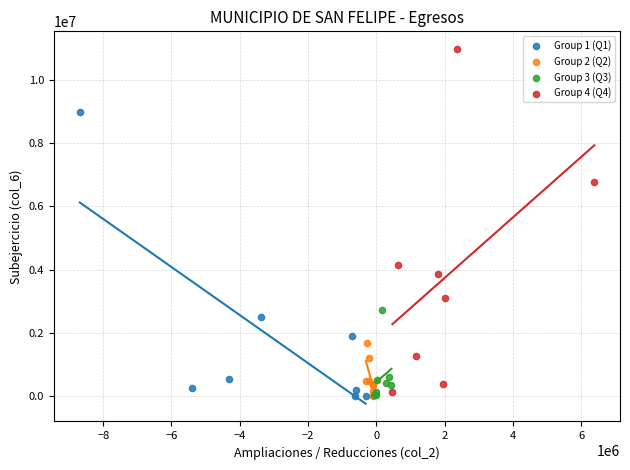

Which series reaches the maximum Y coordinate?

Group 4 (Q4)